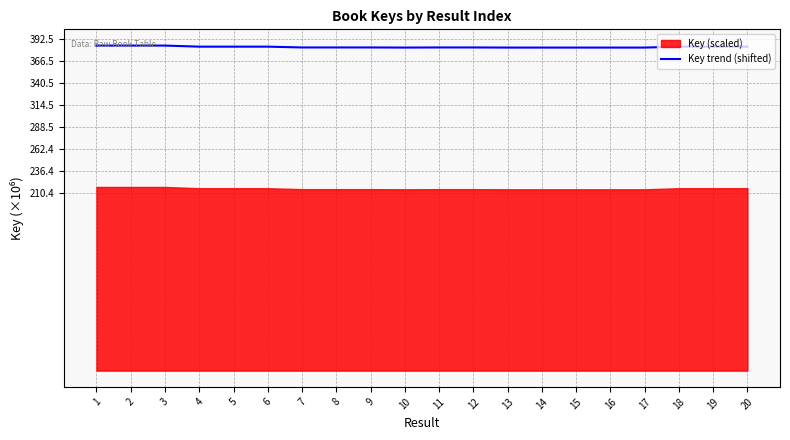

What is the difference between the second highest and second lowest values?

2.4